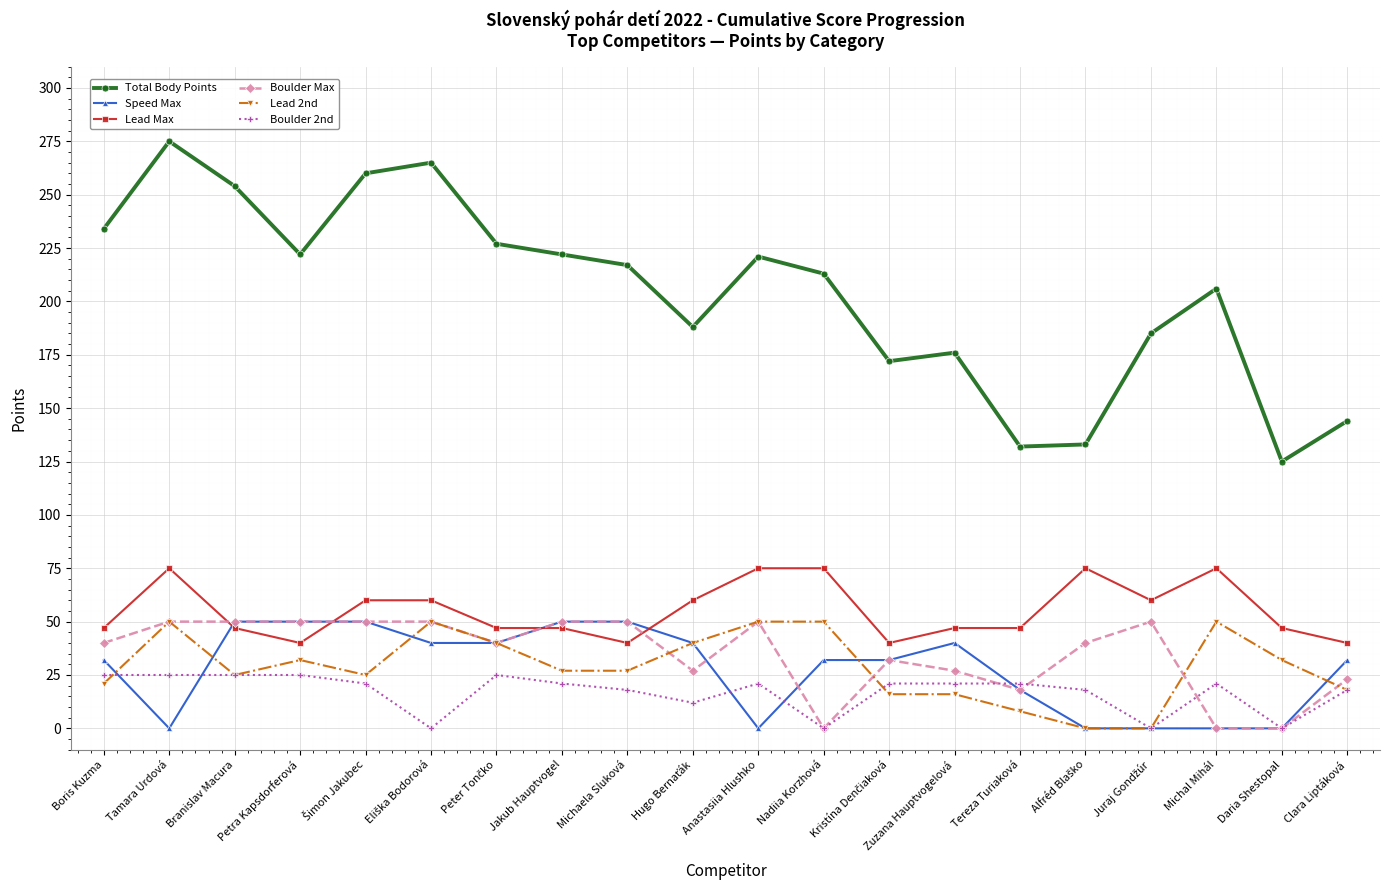

Which category has the highest value across all series?

Tamara Urdová